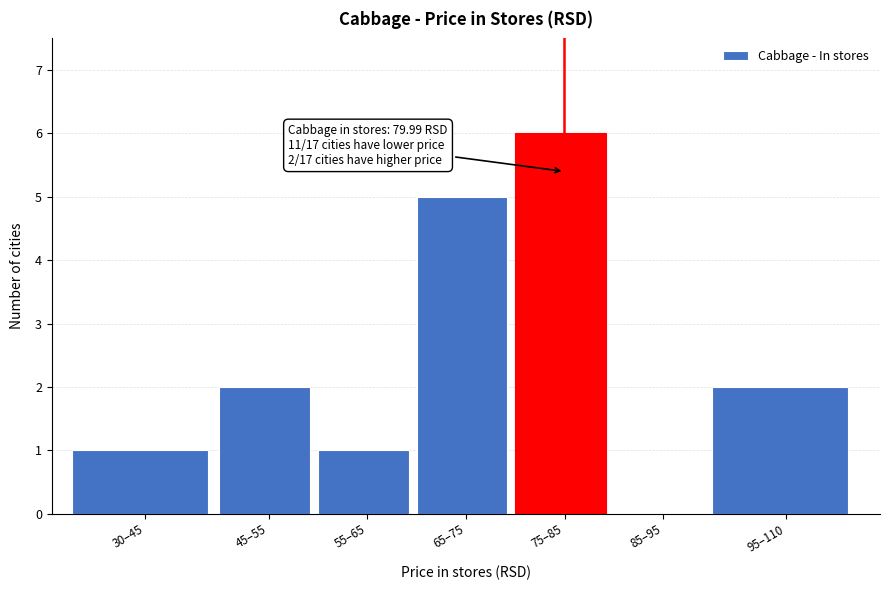

Reading left to right, extract all data points from this chart.

30–45=1	45–55=2	55–65=1	65–75=5	75–85=6	85–95=0	95–110=2